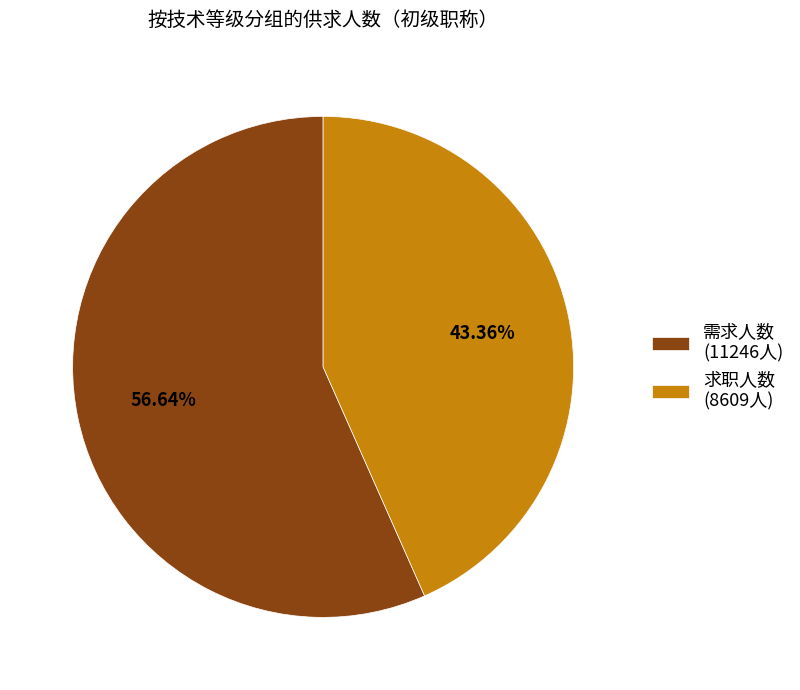

Which slice is the smallest?

求职人数 (8609人)